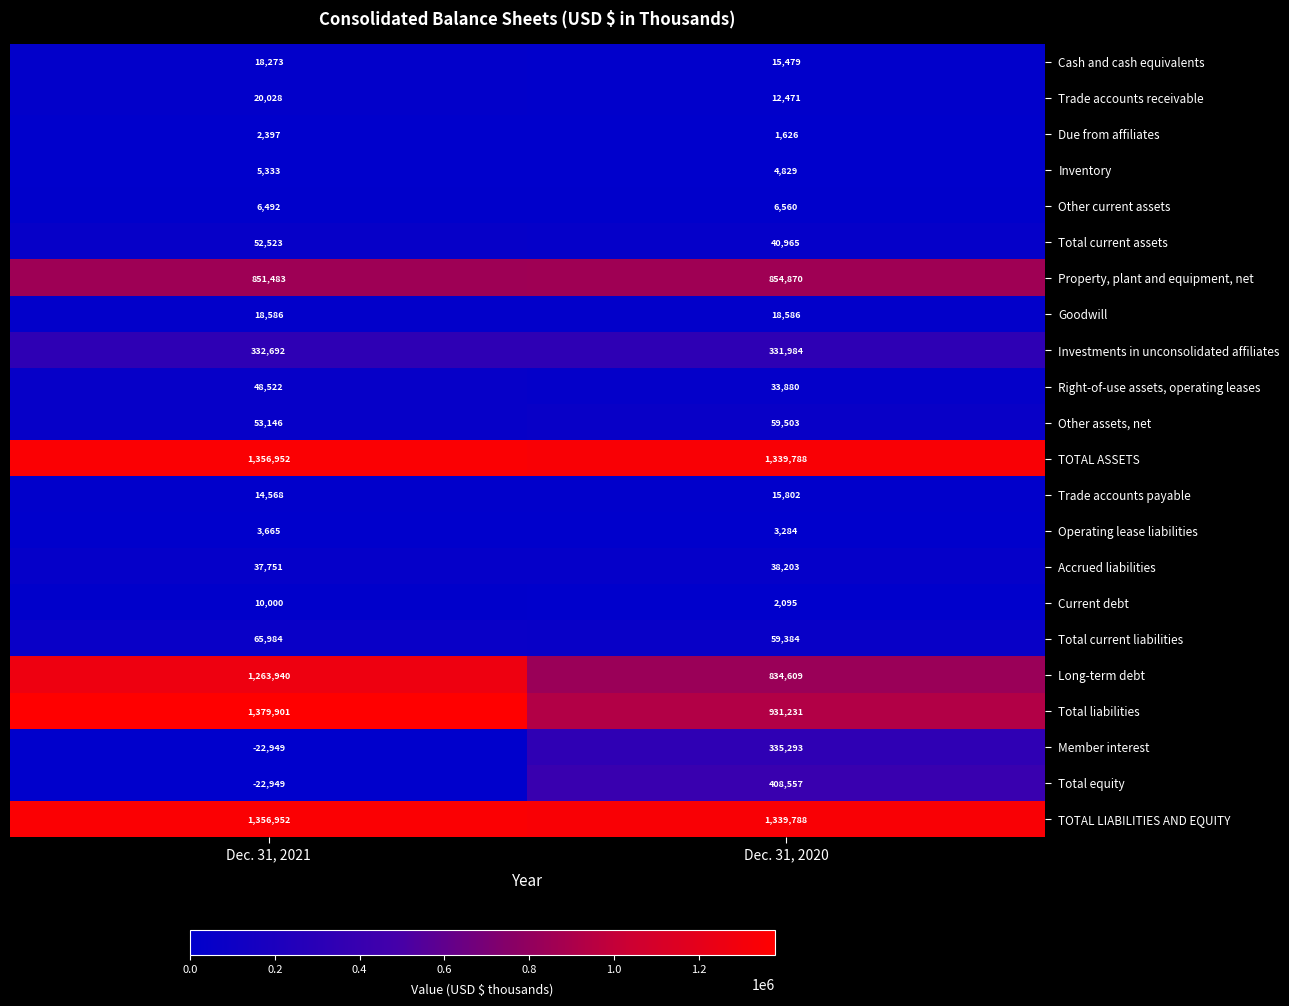

What is the maximum value for Total current liabilities?

65984